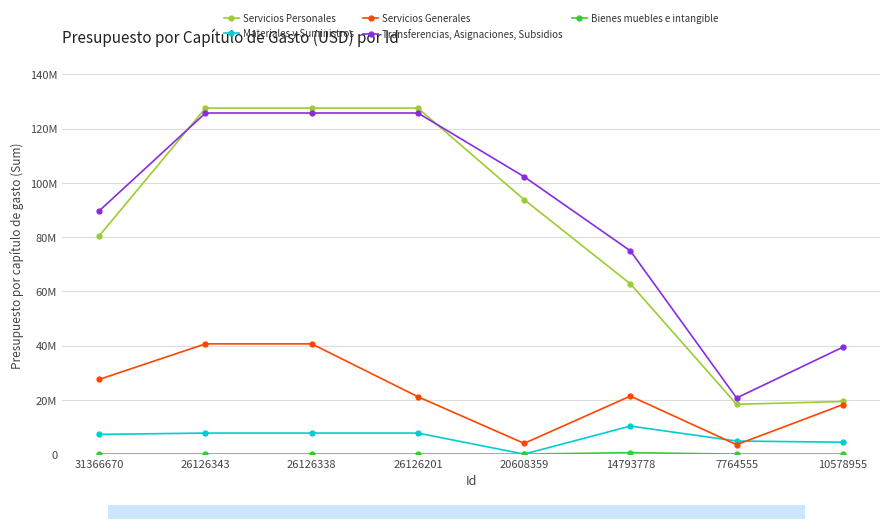

True or false: Bienes muebles e intangible and Transferencias, Asignaciones, Subsidios cross at least once.

False